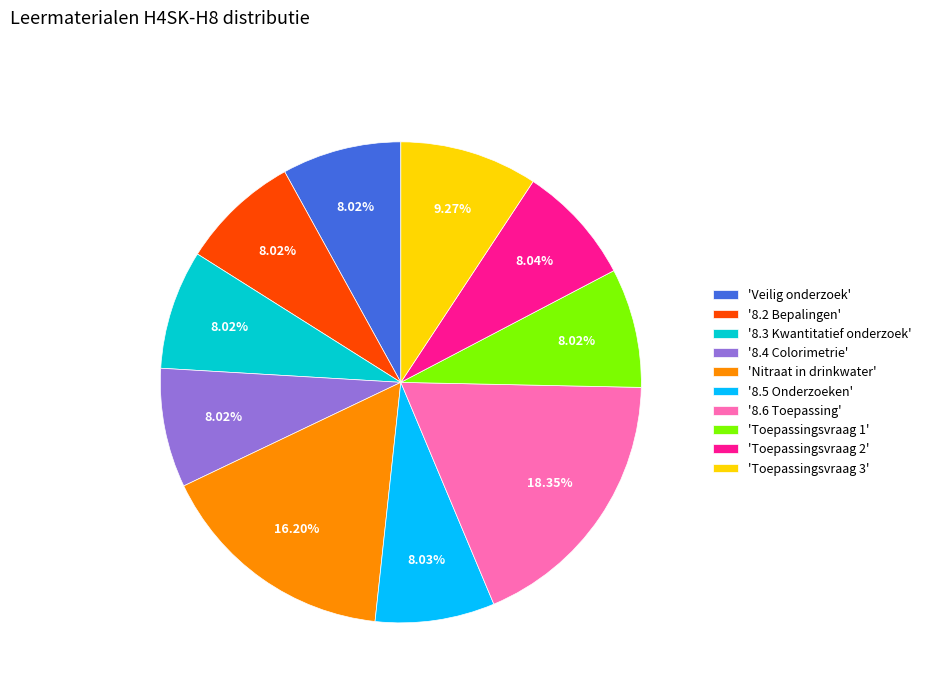

How many slices are in this pie chart?

10